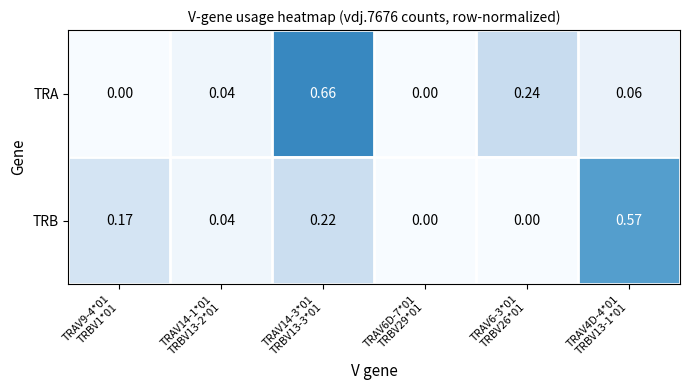

How many data points does each series have?

6